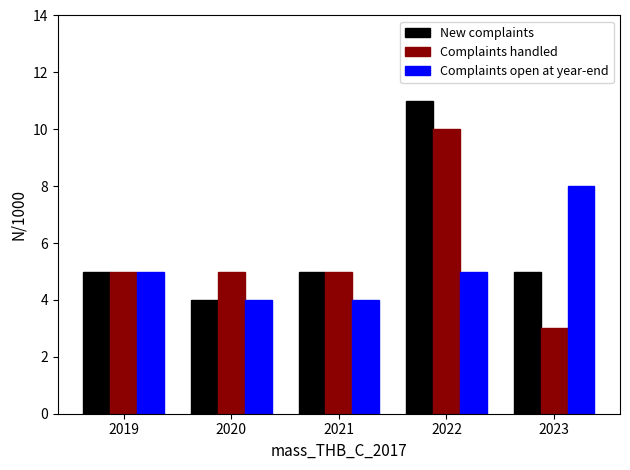

What is the sum of the Complaints handled values at 2021 and 2020?

10